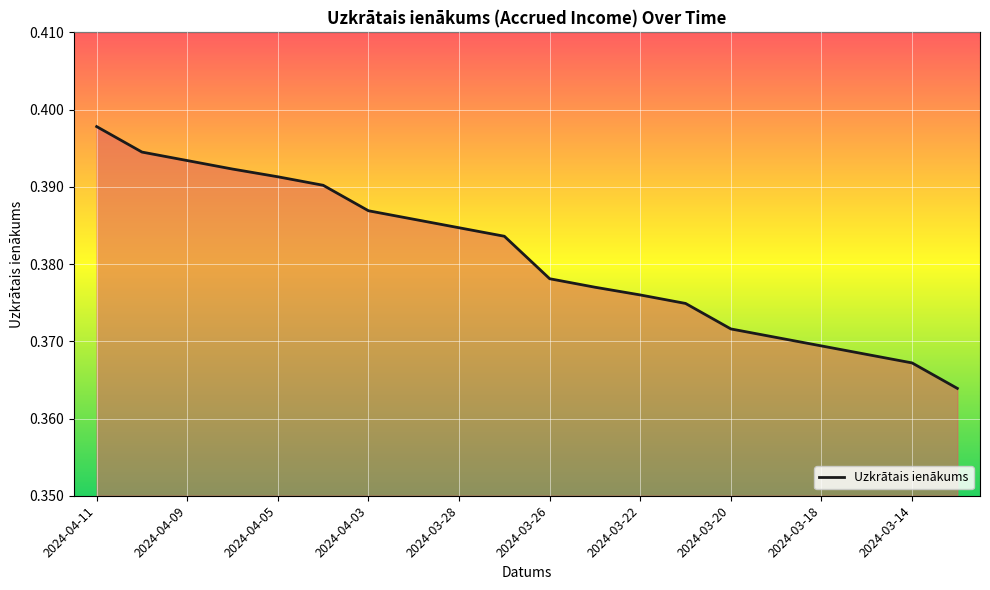

How many lines are shown in the chart?

1